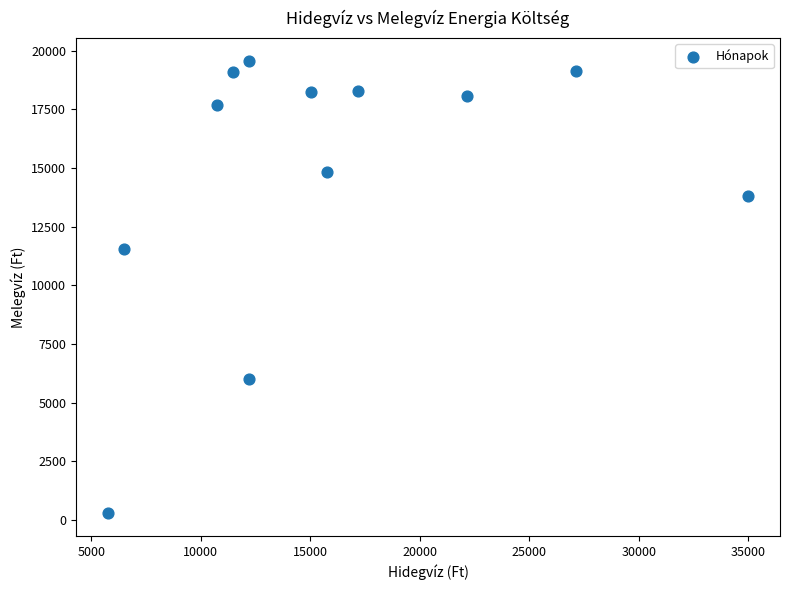

What Y value in the scatter plot is closest to 9921?

11530